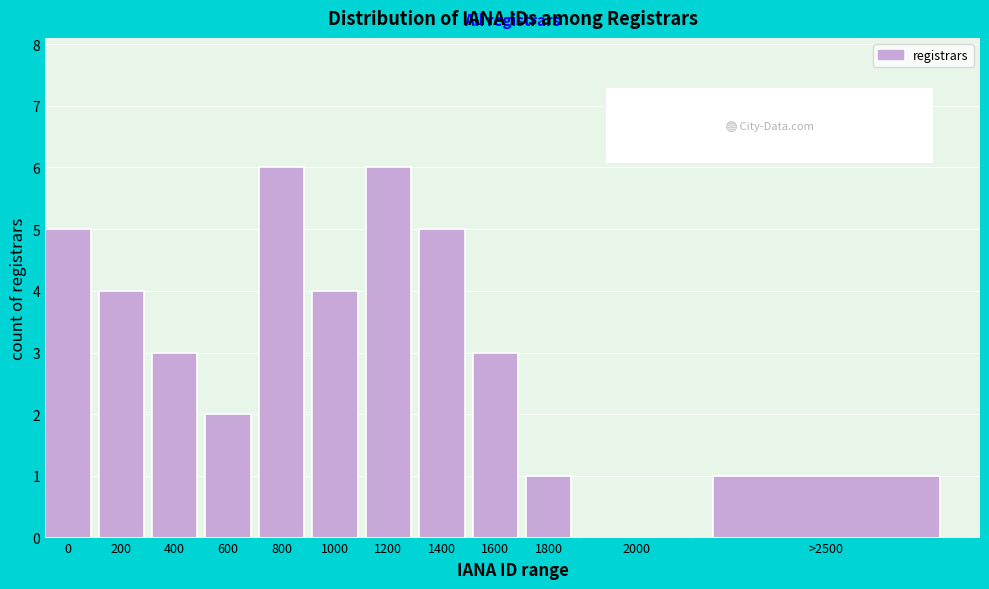

Reading left to right, extract all data points from this chart.

0=5	200=4	400=3	600=2	800=6	1000=4	1200=6	1400=5	1600=3	1800=1	2000=0	>2500=1